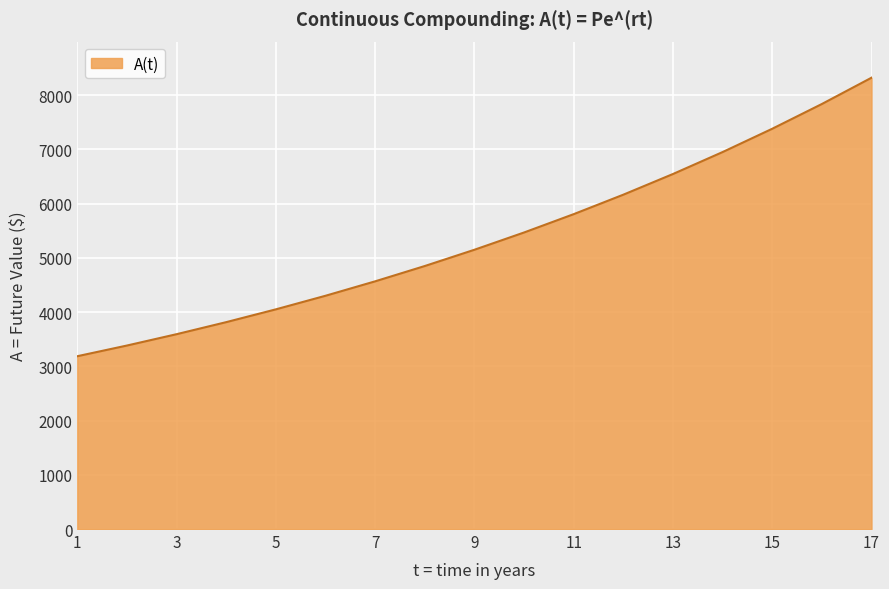

Reading left to right, transcribe all the data shown in this chart.

3185.5	3382.5	3591.7	3813.7	4049.6	4300.0	4565.9	4848.2	5148.0	5466.4	5804.4	6163.3	6544.4	6949.1	7378.8	7835.1	8319.6